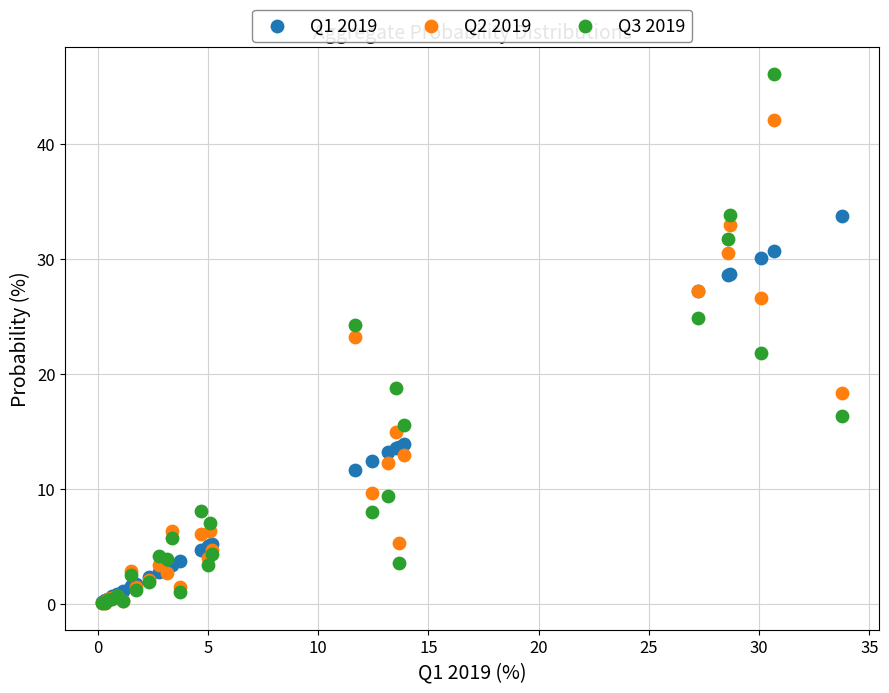

What are all the series names shown in the legend?

Q1 2019, Q2 2019, Q3 2019